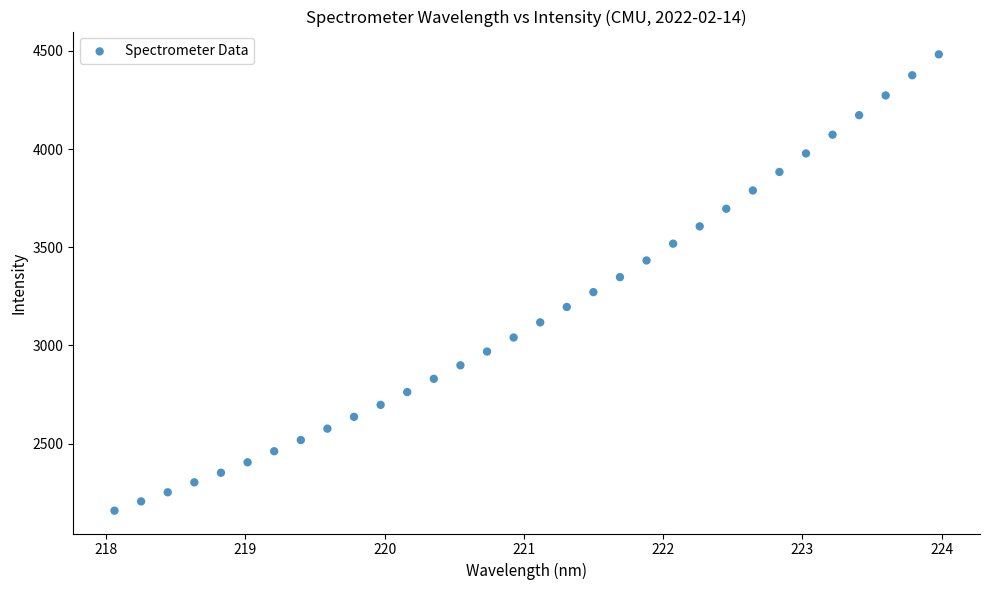

What is the range of X values (max minus min)?

5.9